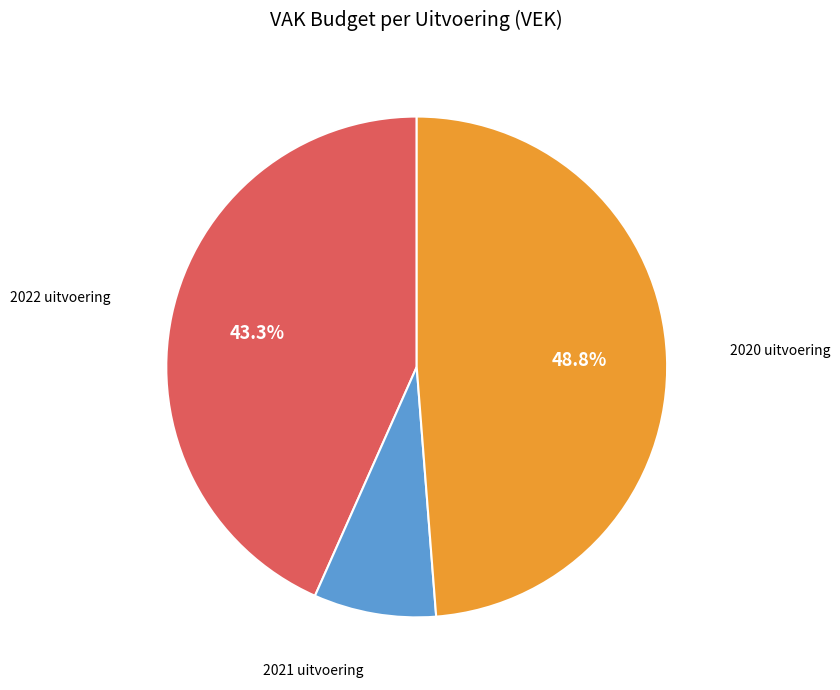

Does 2021 uitvoering represent more than half of the total?

No